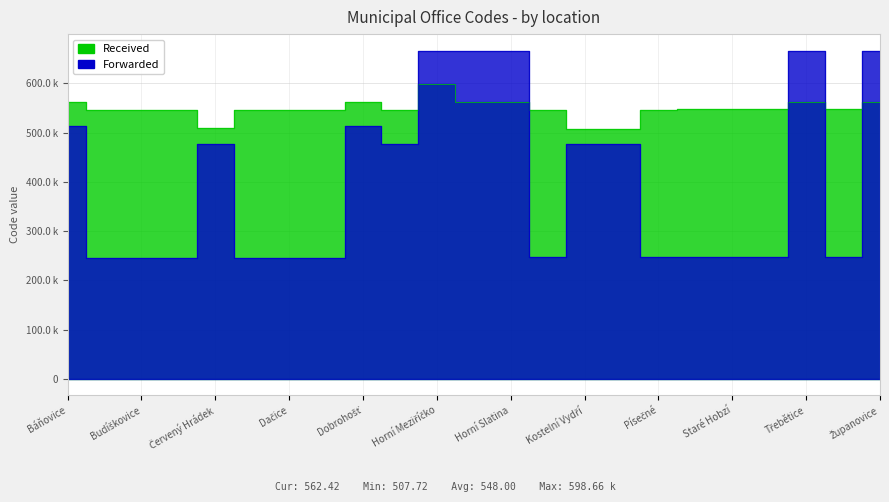

At how many categories does at least one series exceed 379?

23